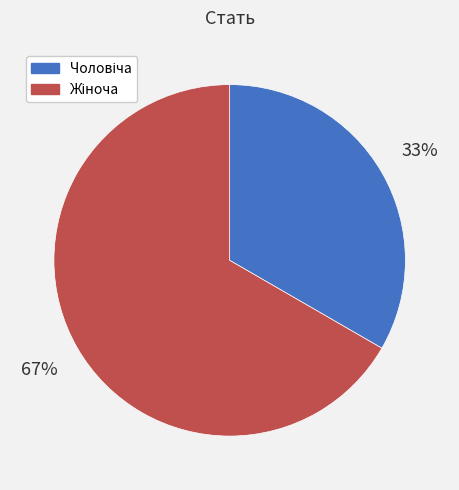

To the nearest percent, what is the average slice percentage?

50%